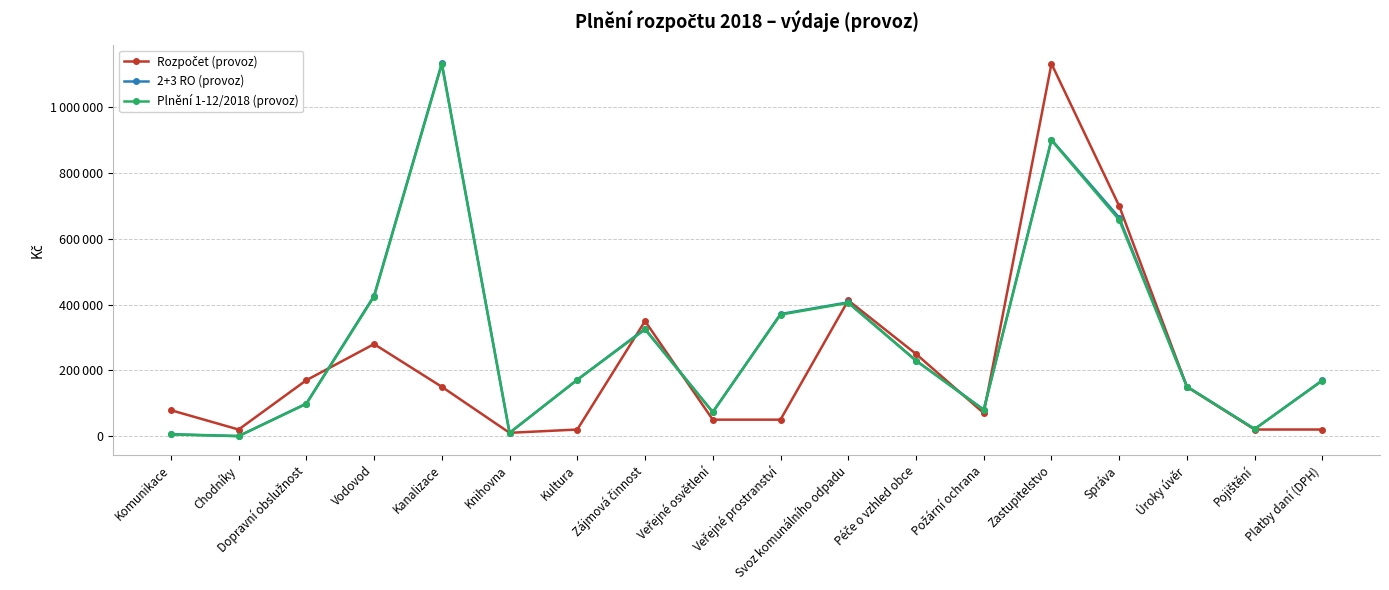

Is this an area chart (filled region under the line)?

No